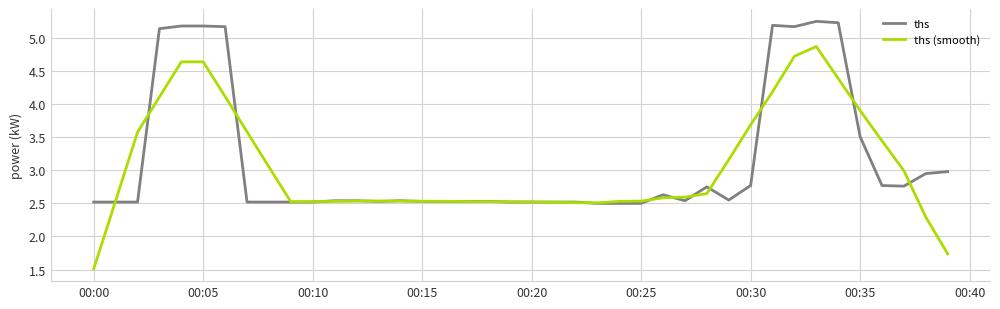

Which series has the largest range (max minus min)?

ths (smooth)